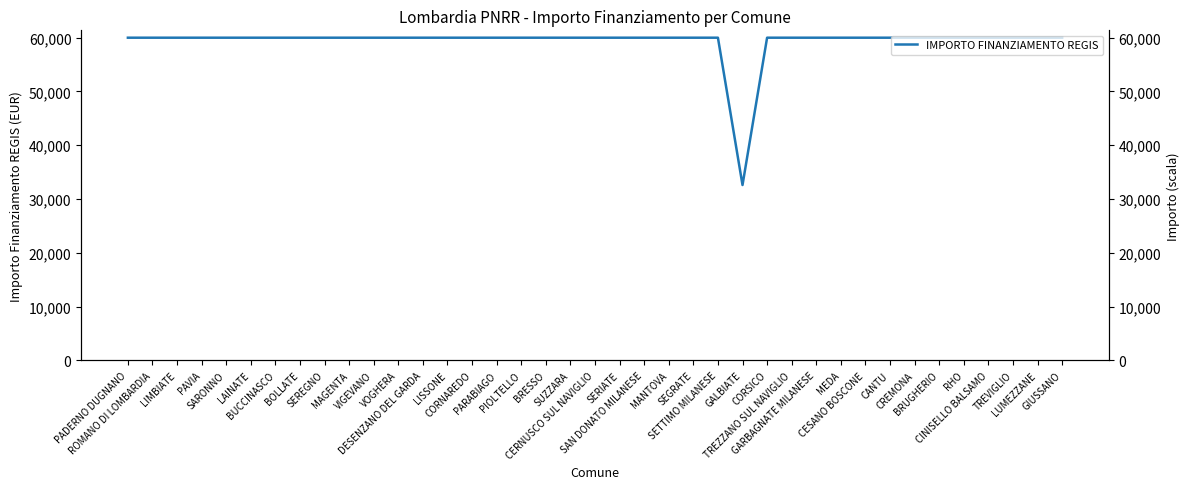

What is the maximum value shown in the chart?

59966